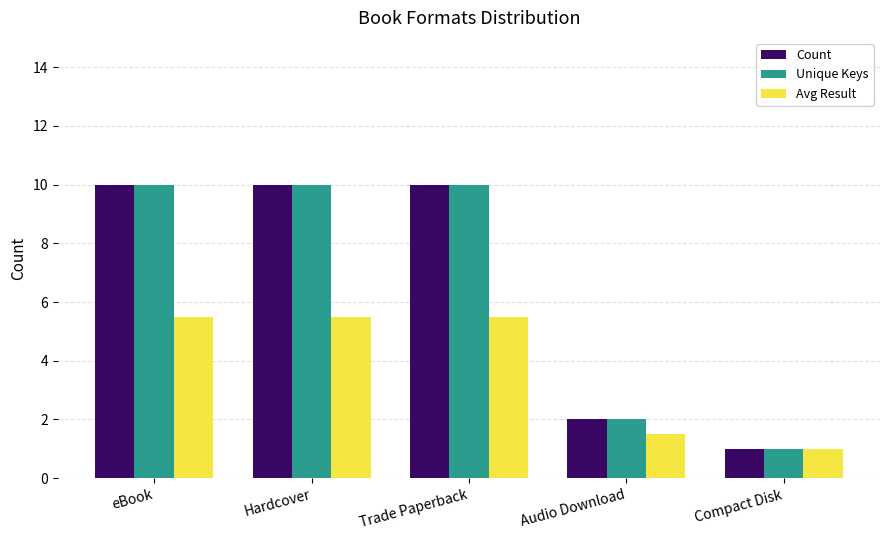

True or false: Avg Result has a value of 1.0 at Compact Disk.

True